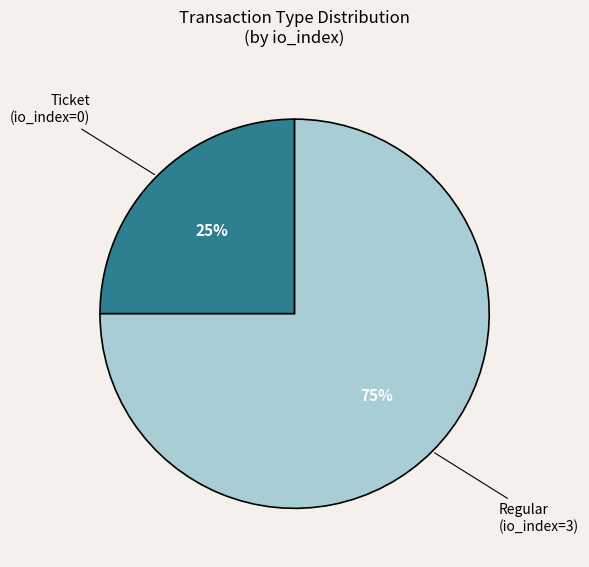

To the nearest percent, what is the average slice percentage?

50%